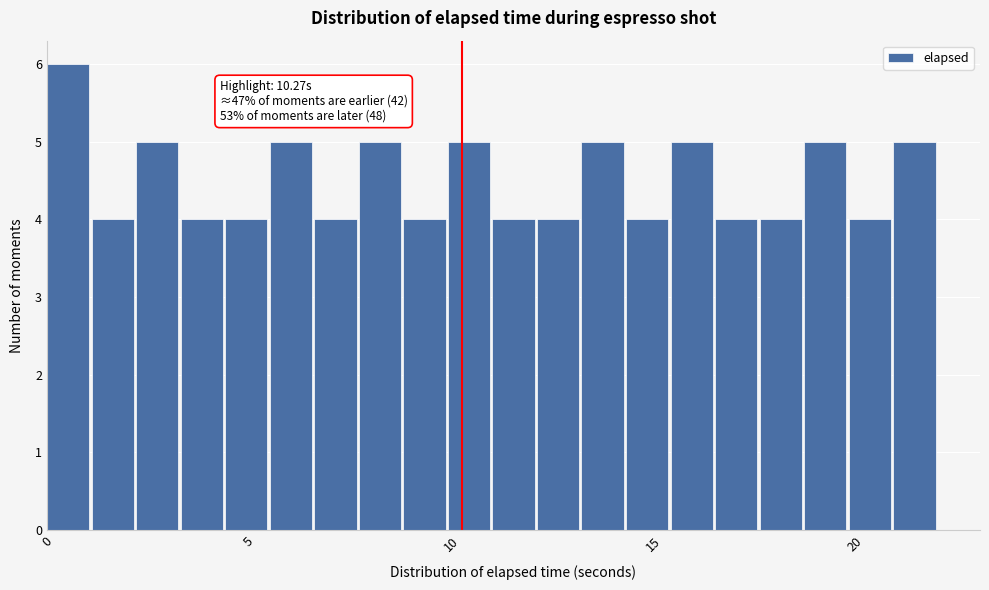

Read against the x-axis, roughly where is the centre of the tallest bar?

0.5